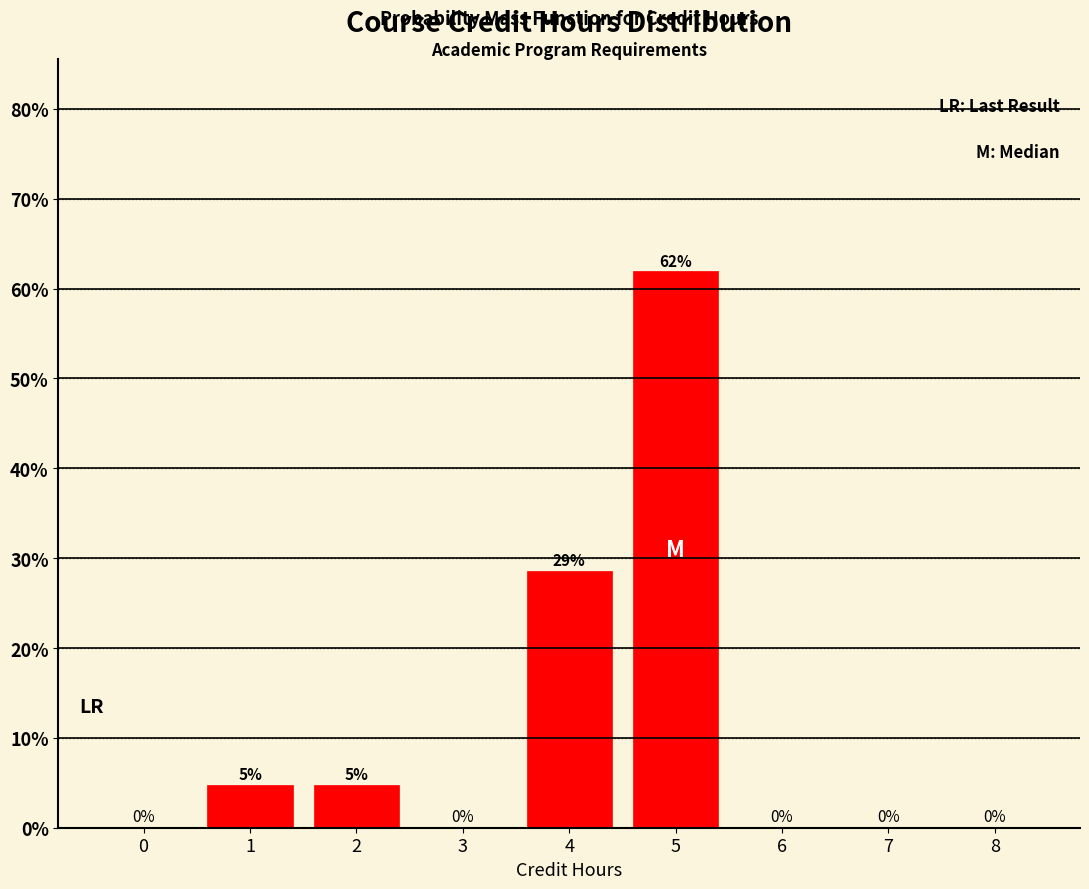

The chart shows a value of -35.3 at 8. True or false?

False